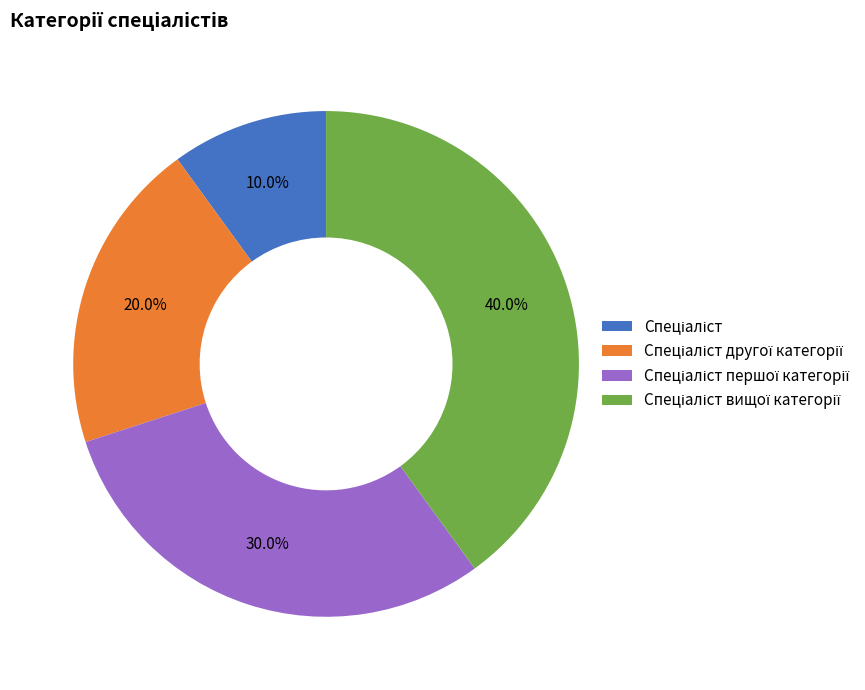

Is there any slice that represents more than half of the pie?

No